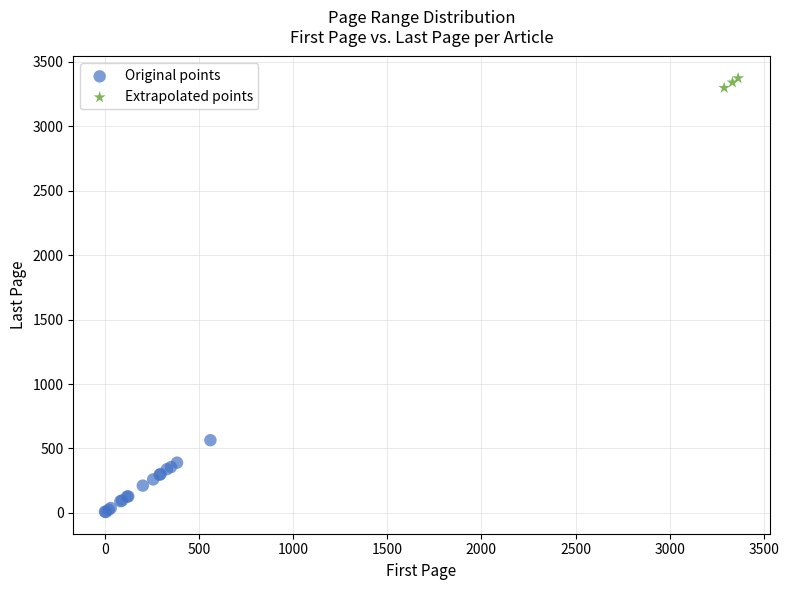

Which series contains the highest Y value?

Extrapolated points